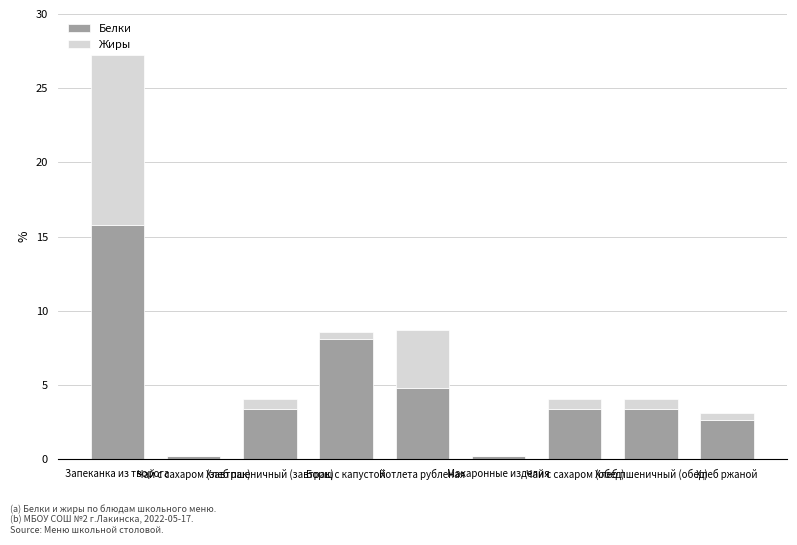

The value of Белки at Чай с сахаром (обед) is 1.4. True or false?

False